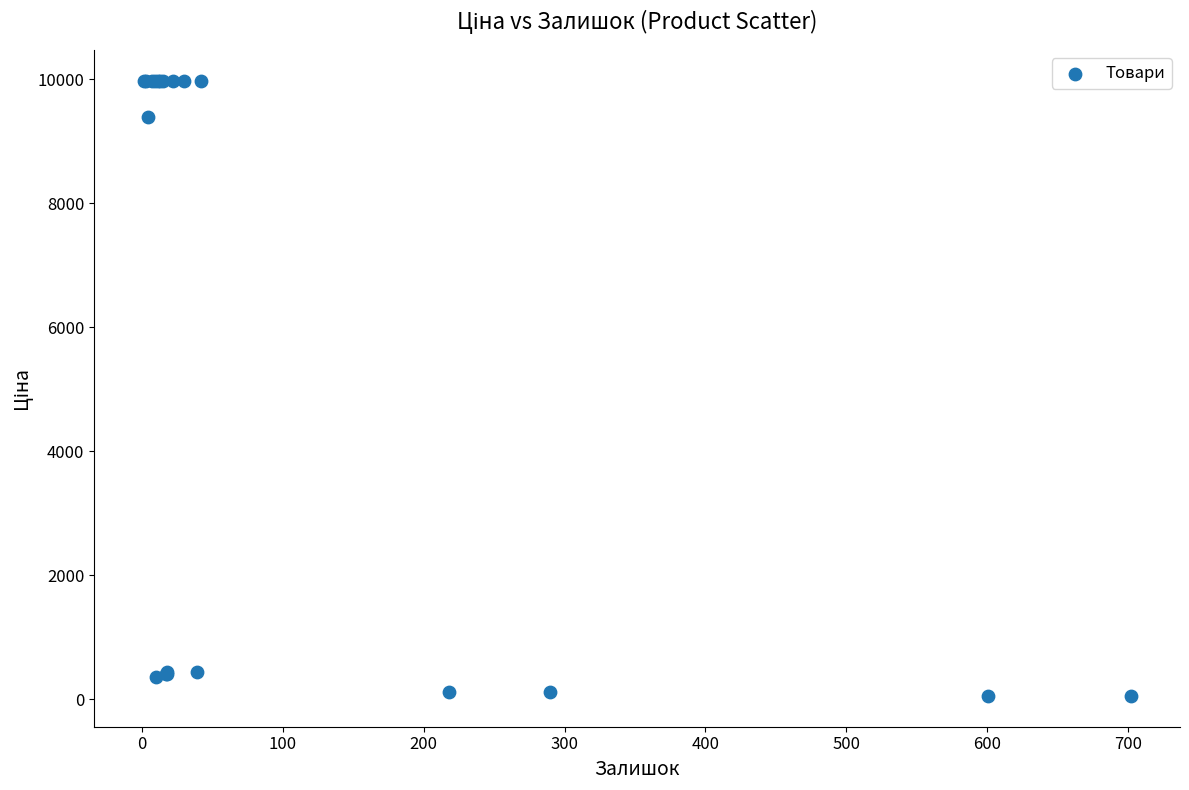

What Y value in the scatter plot is closest to 5016?

9384.0